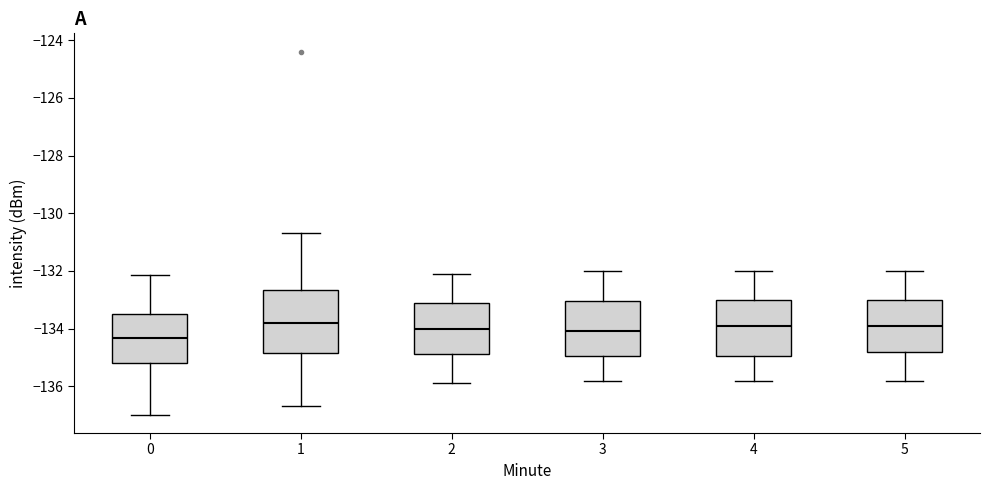

Reading left to right, transcribe this box plot: for each box, give where its median line is, the range the box spans, and where its two whiskers end, as read against the y-axis. The values are not printed on the chart, so give them approximately, as read against the axis.

0: median -134.4, box -135.2 to -133.4, whiskers -137.0 to -132.2
1: median -133.8, box -134.8 to -132.6, whiskers -136.6 to -130.6
2: median -134.0, box -134.8 to -133.2, whiskers -135.8 to -132.0
3: median -134.0, box -135.0 to -133.0, whiskers -135.8 to -132.0
4: median -133.8, box -135.0 to -133.0, whiskers -135.8 to -132.0
5: median -133.8, box -134.8 to -133.0, whiskers -135.8 to -132.0